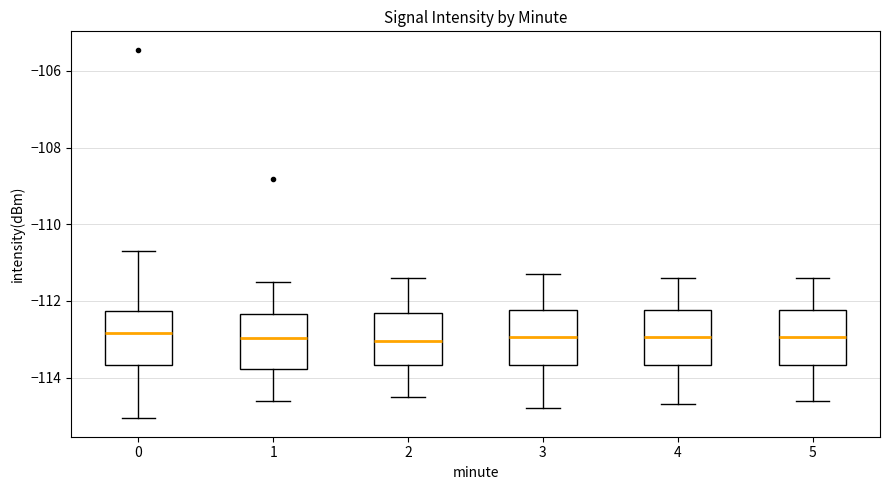

Reading left to right, transcribe this box plot: for each box, give where its median line is, the range the box spans, and where its two whiskers end, as read against the y-axis. The values are not printed on the chart, so give them approximately, as read against the axis.

0: median -112.8, box -113.6 to -112.2, whiskers -115.0 to -110.6
1: median -113.0, box -113.8 to -112.4, whiskers -114.6 to -111.4
2: median -113.0, box -113.6 to -112.4, whiskers -114.4 to -111.4
3: median -113.0, box -113.6 to -112.2, whiskers -114.8 to -111.2
4: median -113.0, box -113.6 to -112.2, whiskers -114.6 to -111.4
5: median -113.0, box -113.6 to -112.2, whiskers -114.6 to -111.4